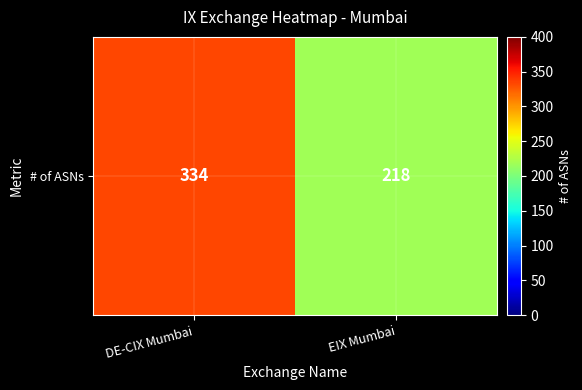

Reading right to left, transcribe all the data shown in this chart.

218	334